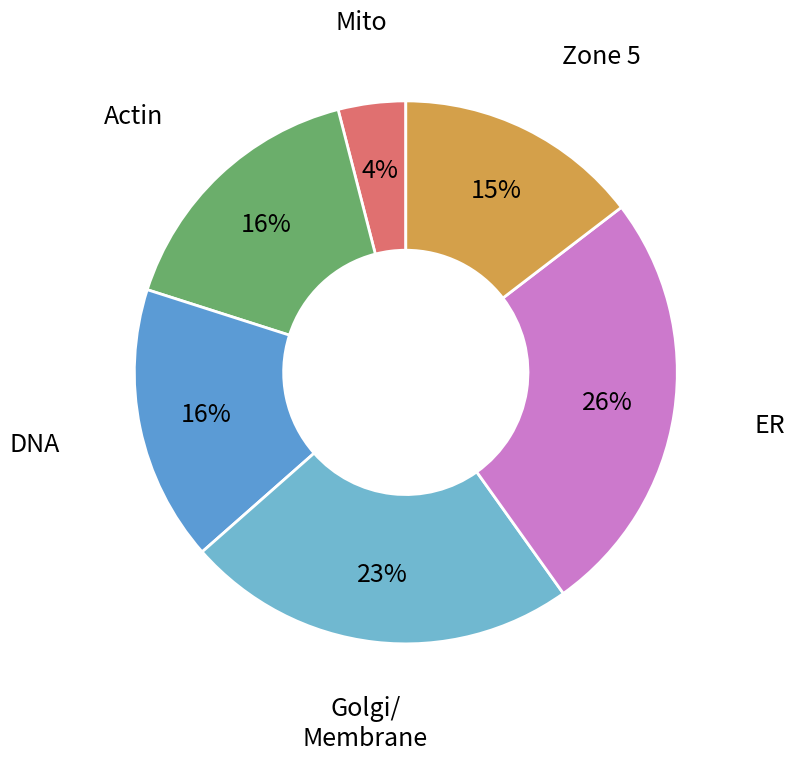

Count the number of slices in the pie.

6